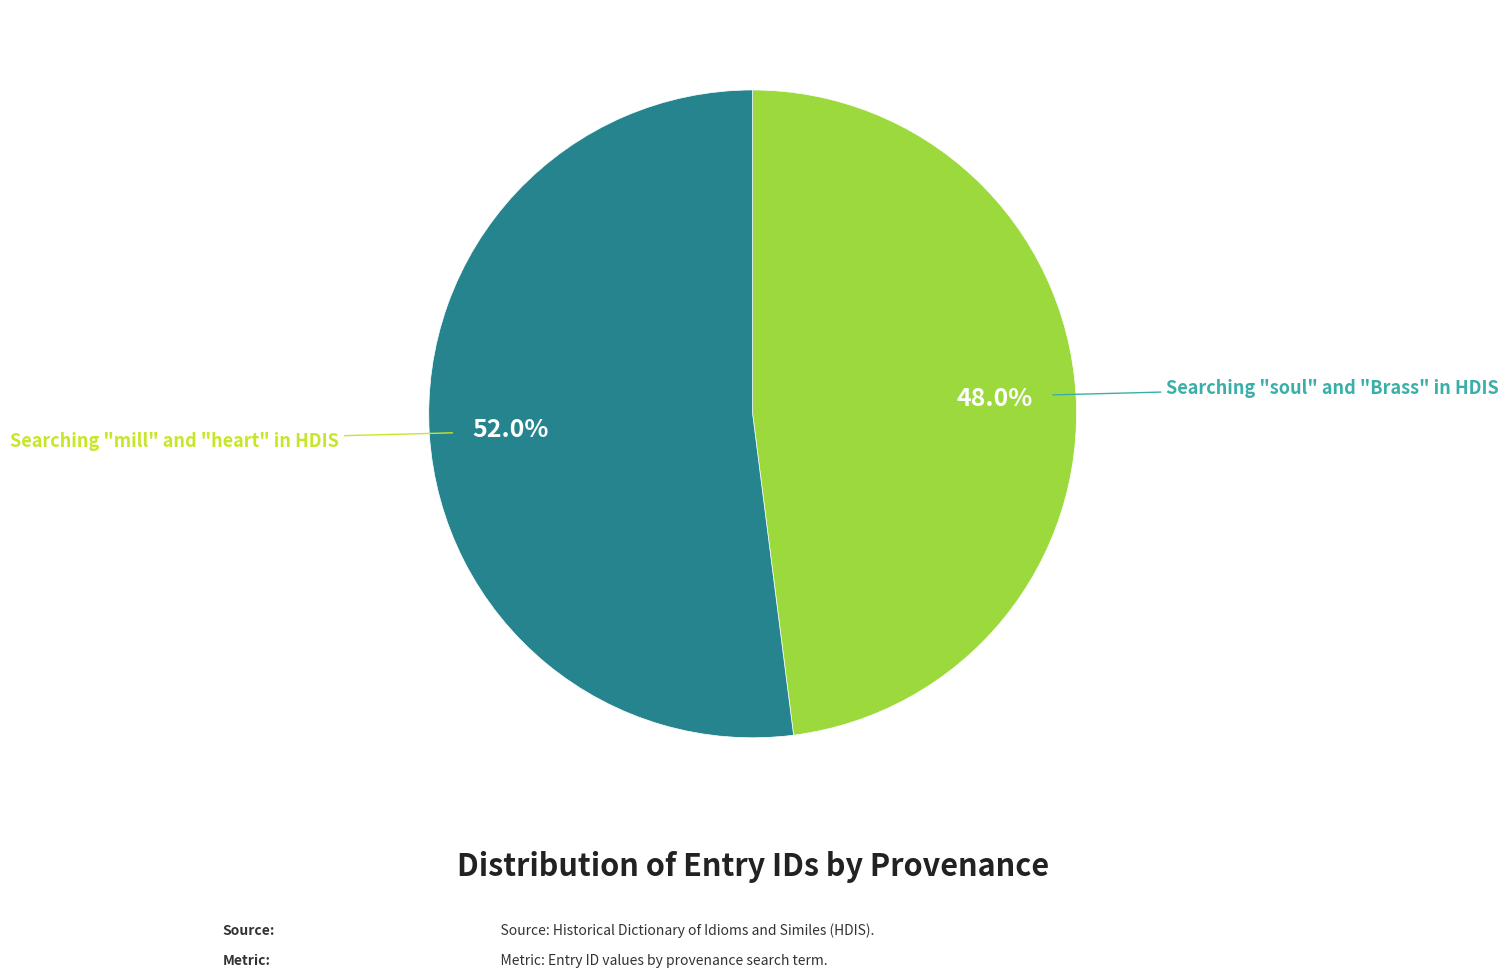

Is there any slice that represents more than half of the pie?

Yes